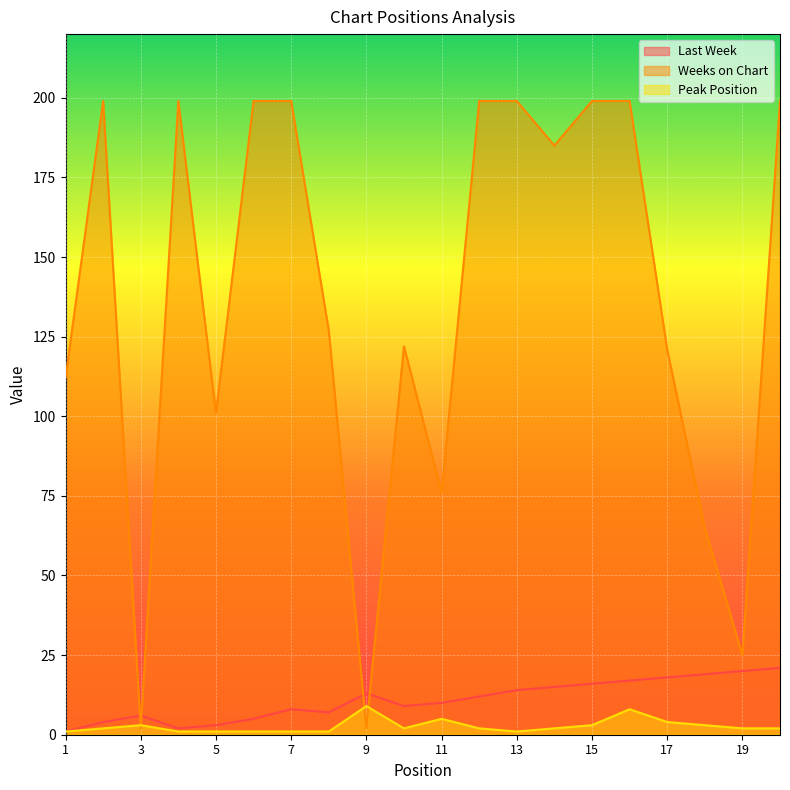

Where is the first local minimum for Peak Position?

10